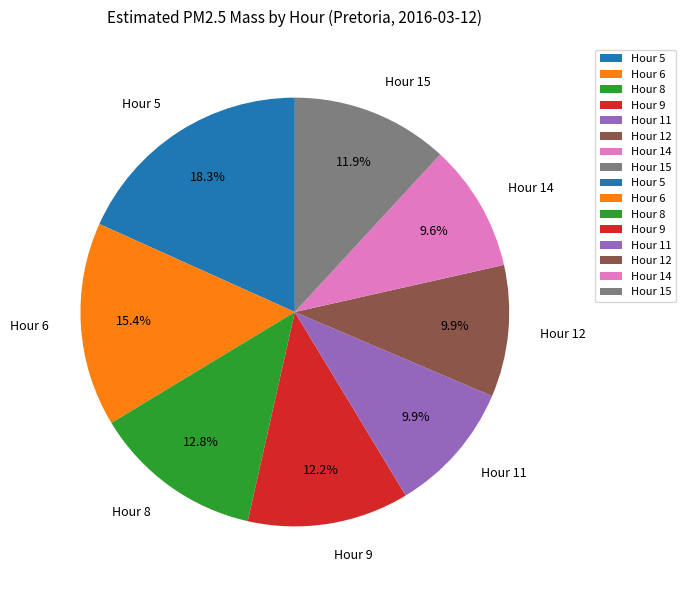

To the nearest percent, what is the difference between the largest and smallest slice percentages?

9%